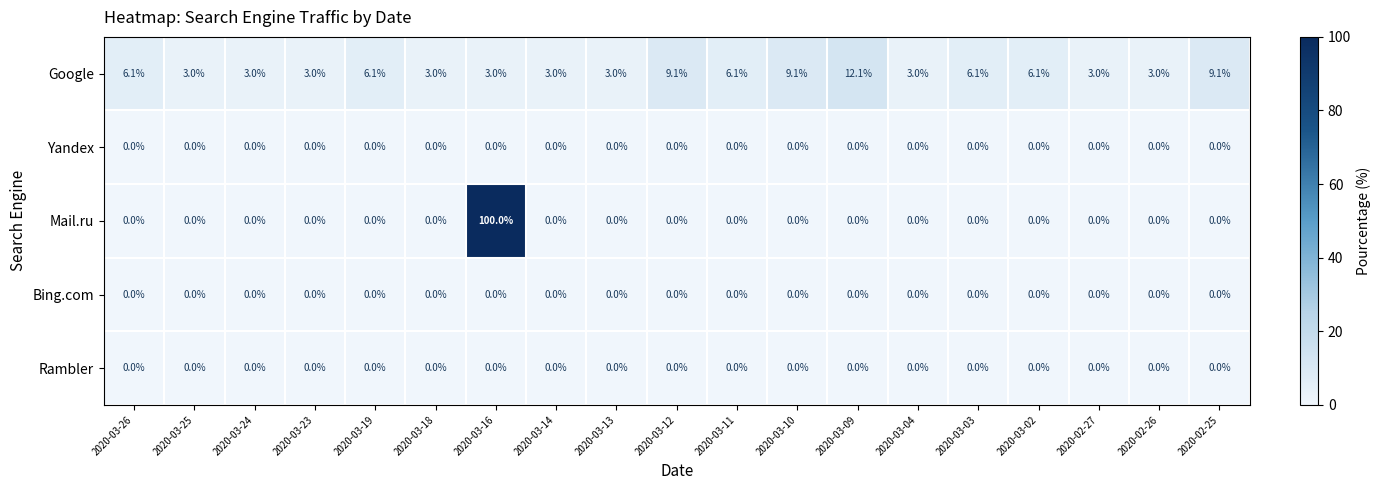

How many series are shown in this chart?

5